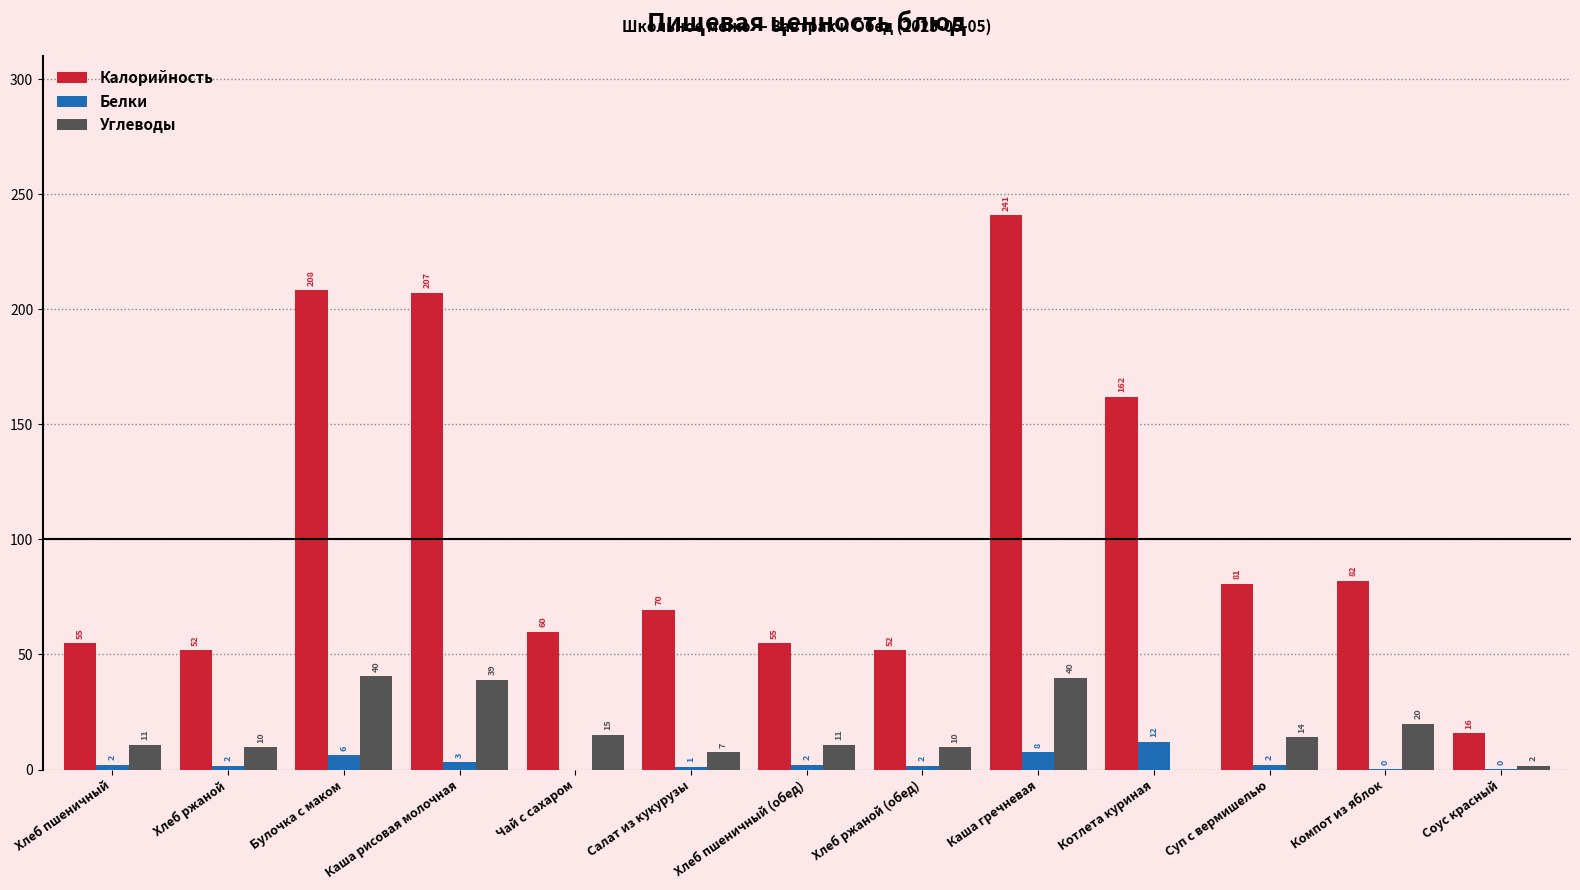

What is the label of the 8th bar from the right?

Салат из кукурузы